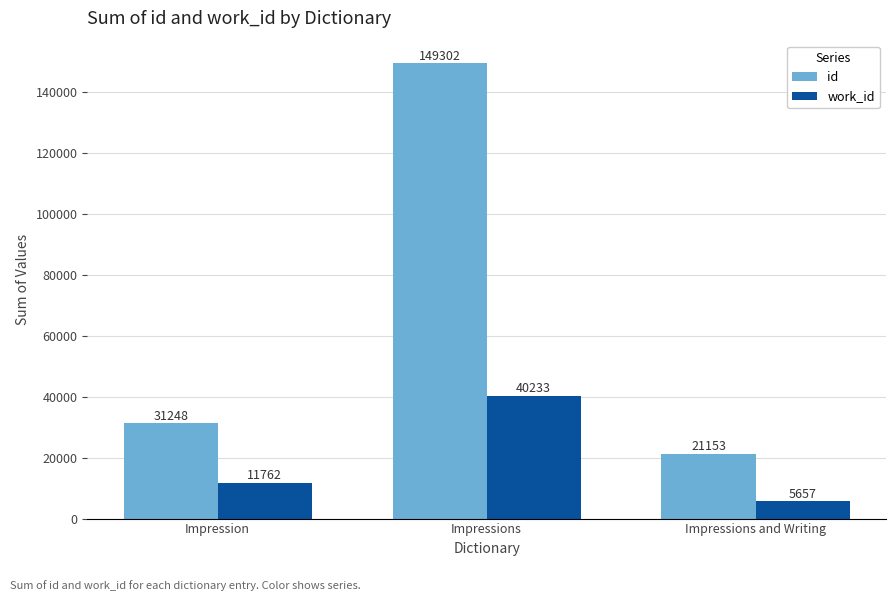

What position from the left is Impressions?

2